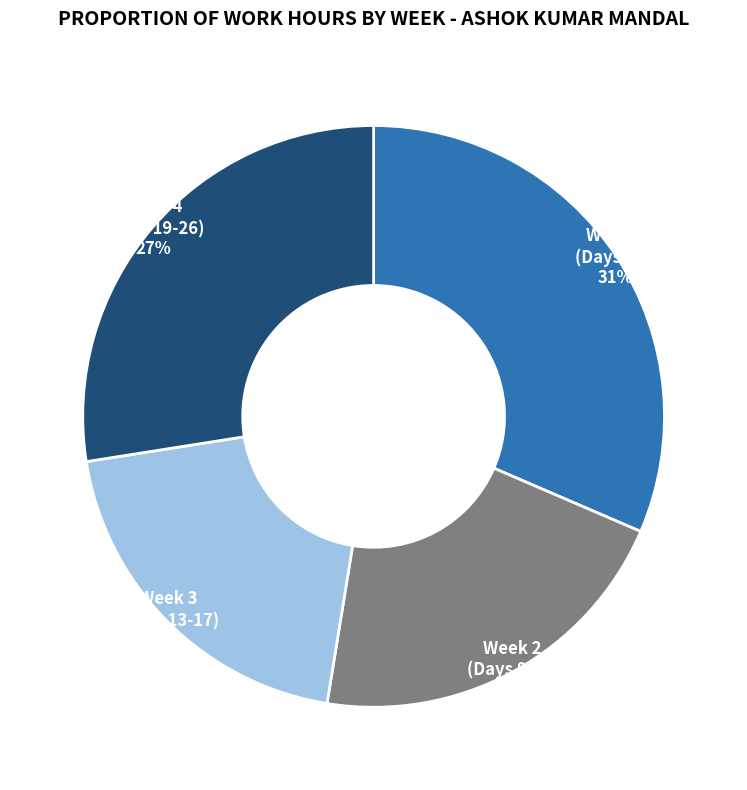

What percentage is the Week 4 (Days 19-26) slice, to the nearest percent?

27%